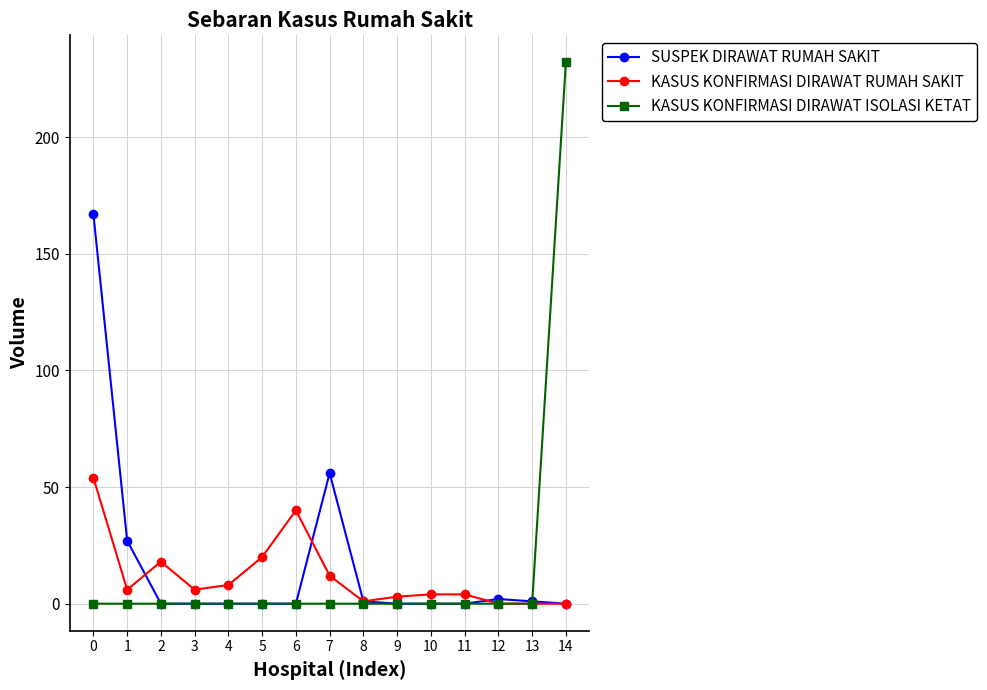

The value of SUSPEK DIRAWAT RUMAH SAKIT at 4 is 0. True or false?

True